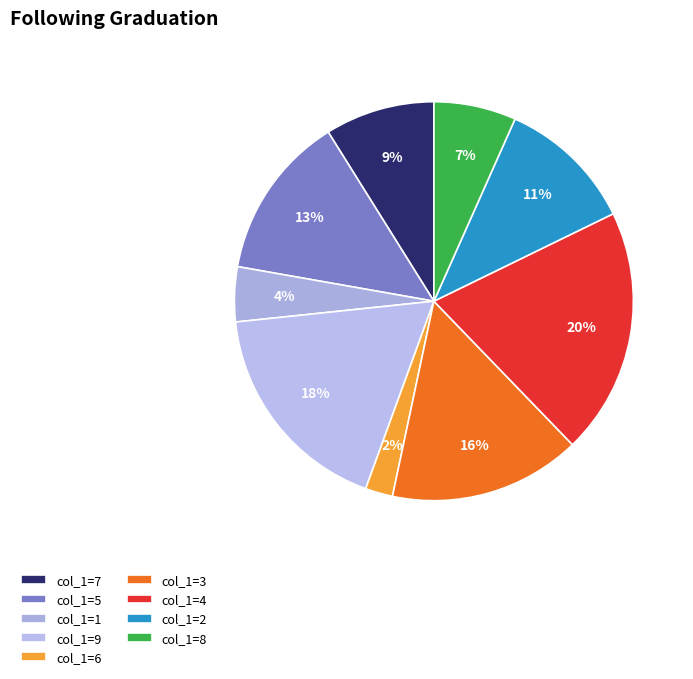

How many segments does this pie chart have?

9